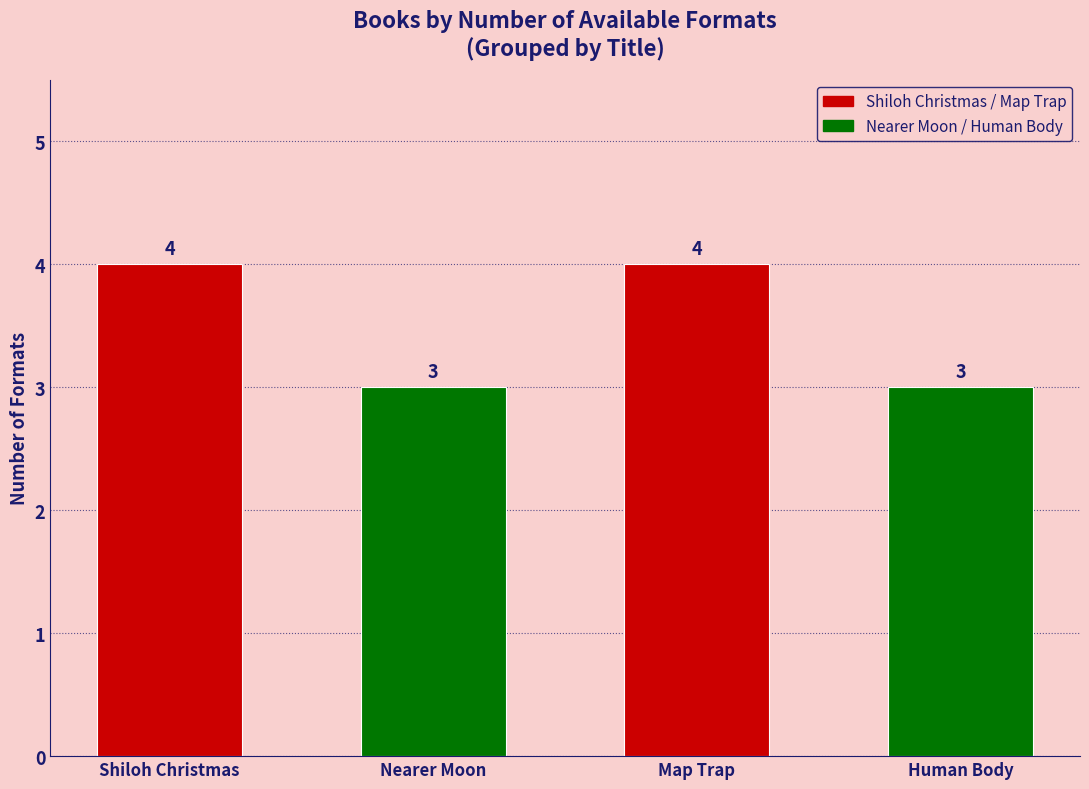

What position from the right is Human Body?

1